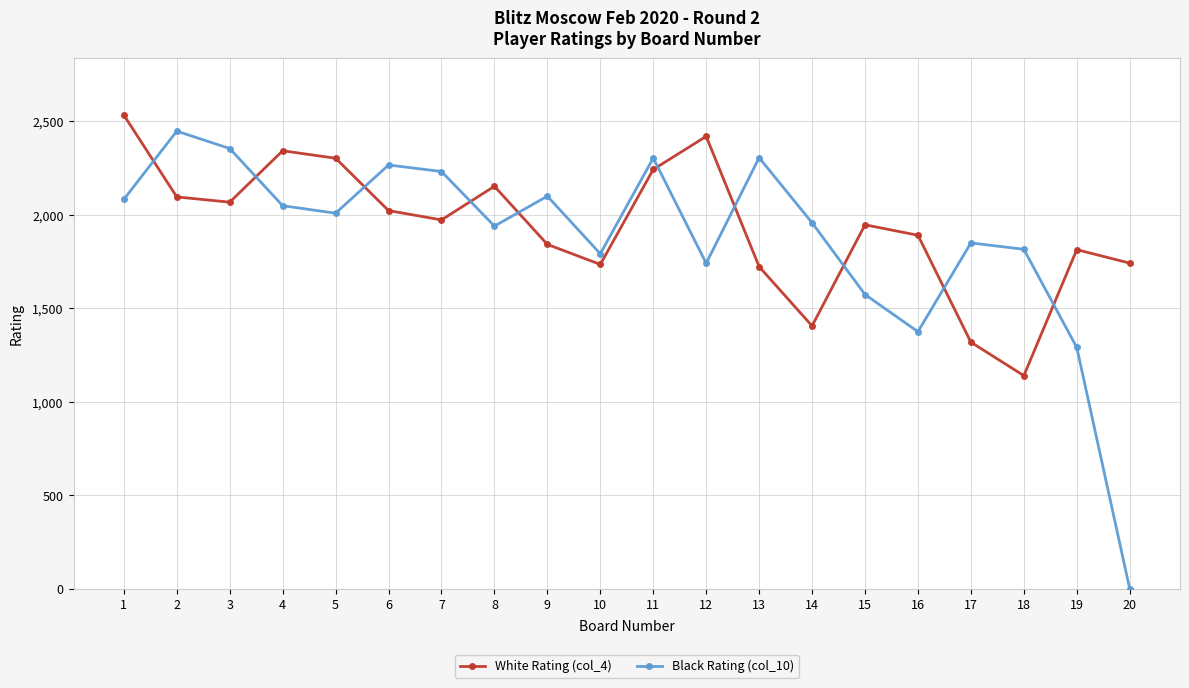

At 4, list the series in order from largest to smallest.

White Rating (col_4), Black Rating (col_10)